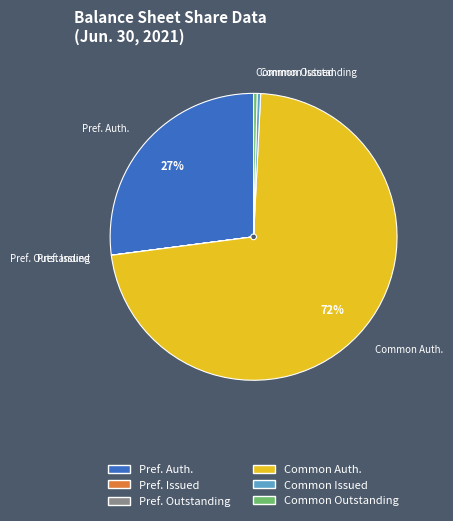

To the nearest percent, what is the average slice percentage?

17%